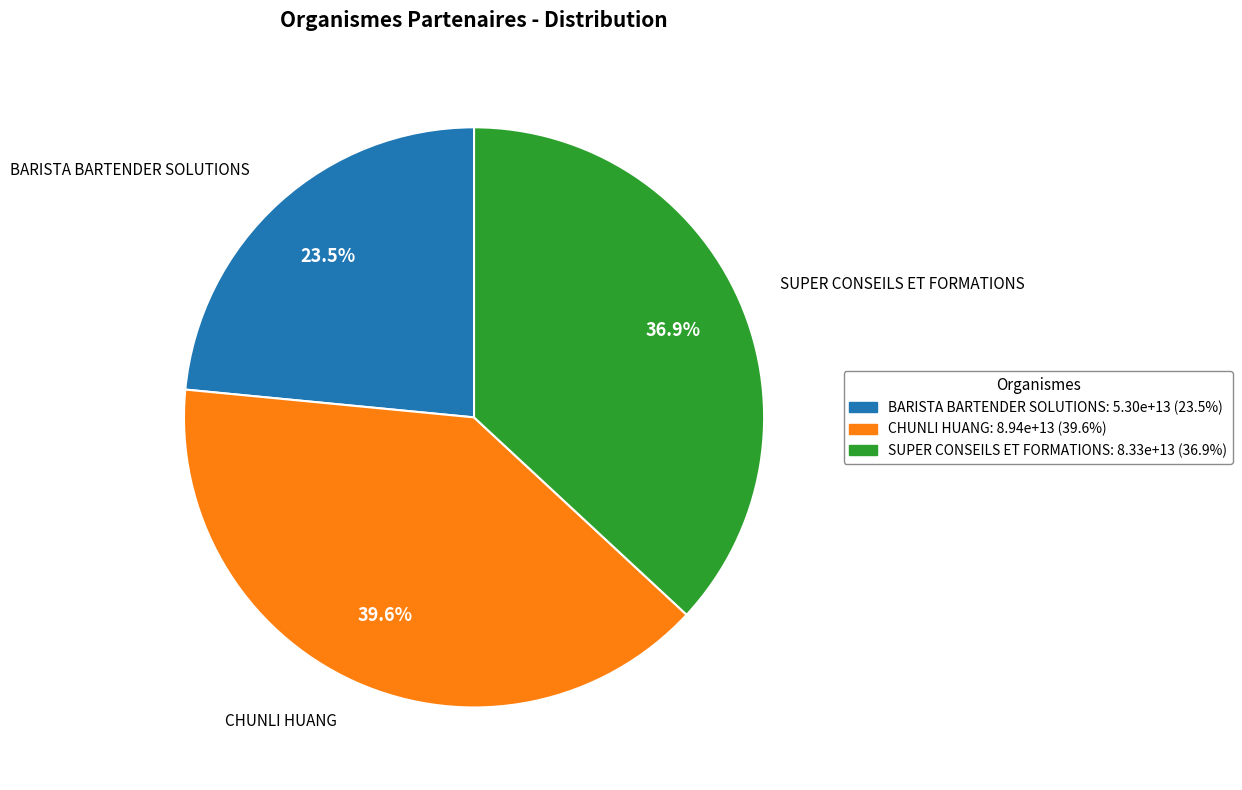

Which slice is the smallest?

BARISTA BARTENDER SOLUTIONS